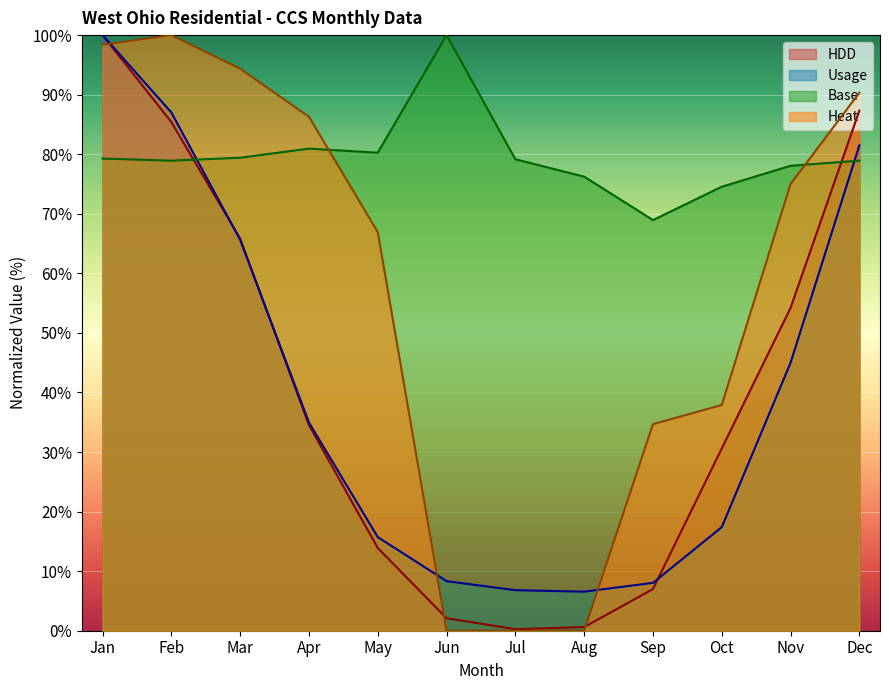

After their last crossing, which series has the higher values: Base or HDD?

HDD